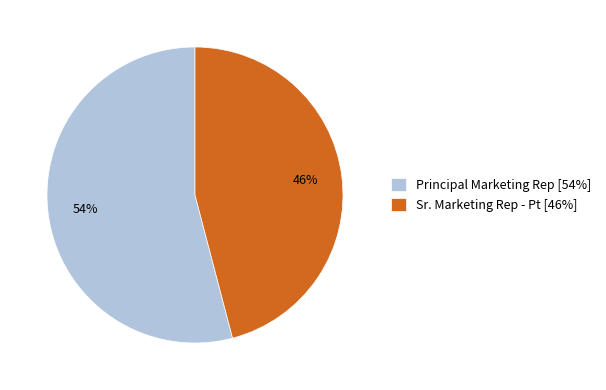

To the nearest percent, what is the average slice percentage?

50%